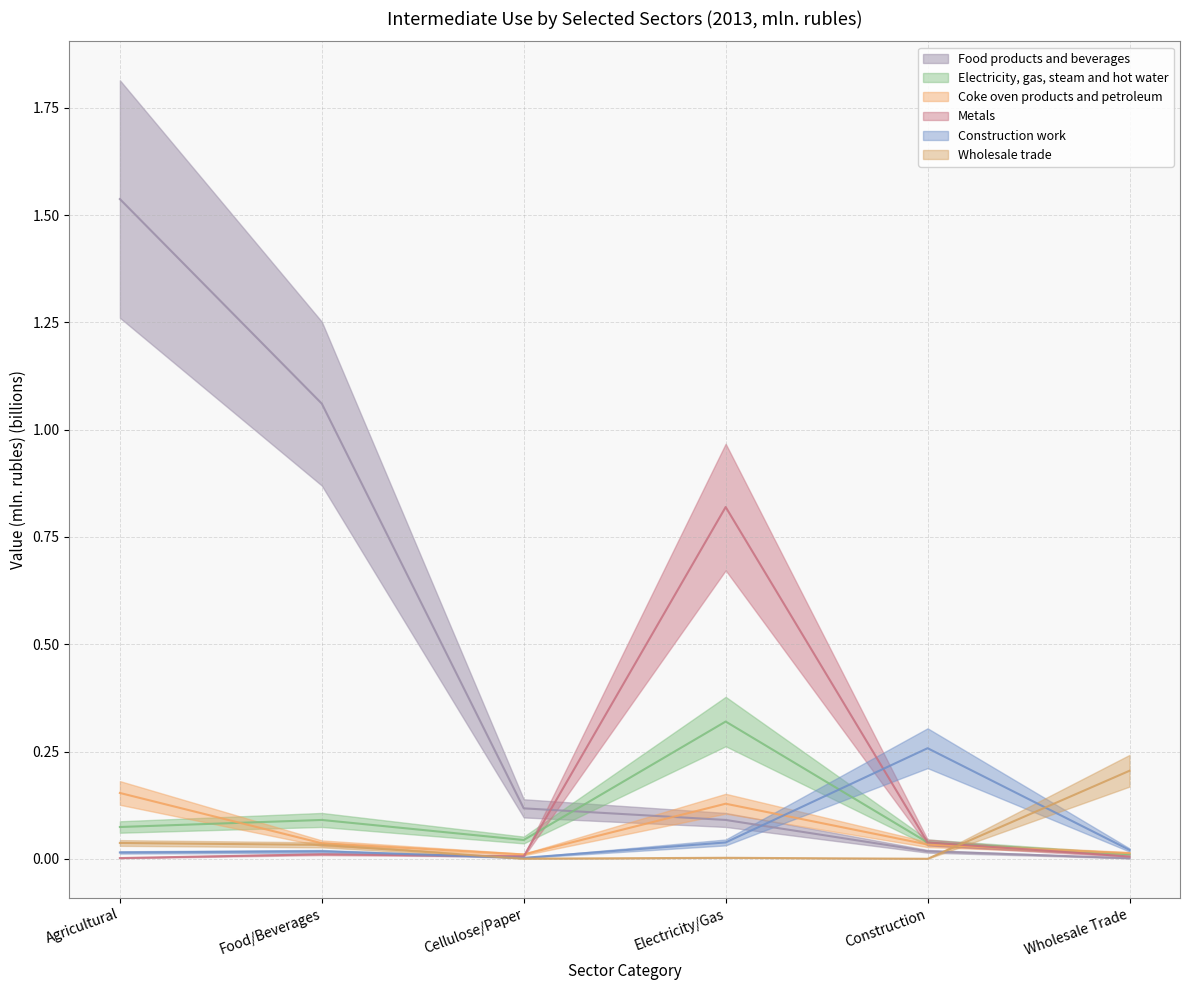

What is the difference between the Food products and beverages values at Agricultural and Food/Beverages?

0.5